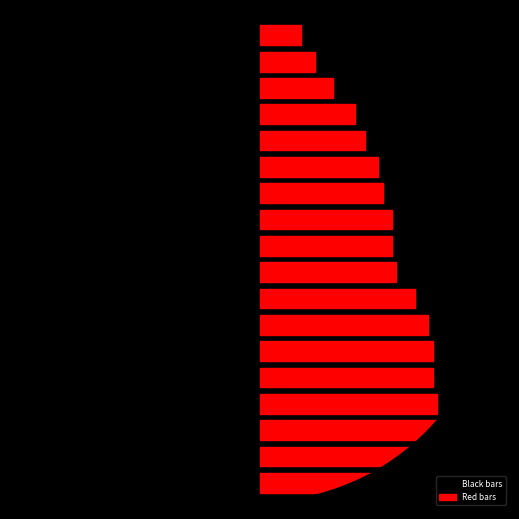

Is it true that Black bars equals -17 at 10?

False